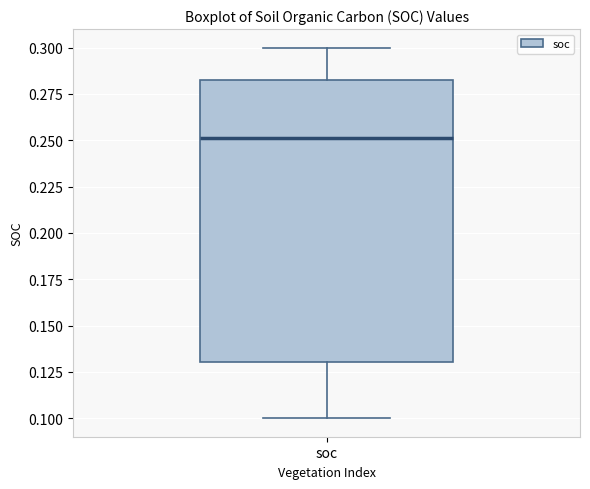

Read this box plot against the y-axis: the position of the median line, the range covered by the box, and the ends of both whiskers. The values are not printed on the chart, so give them approximately, as read against the axis.

median 0.250, box 0.130 to 0.285, whiskers 0.100 to 0.300